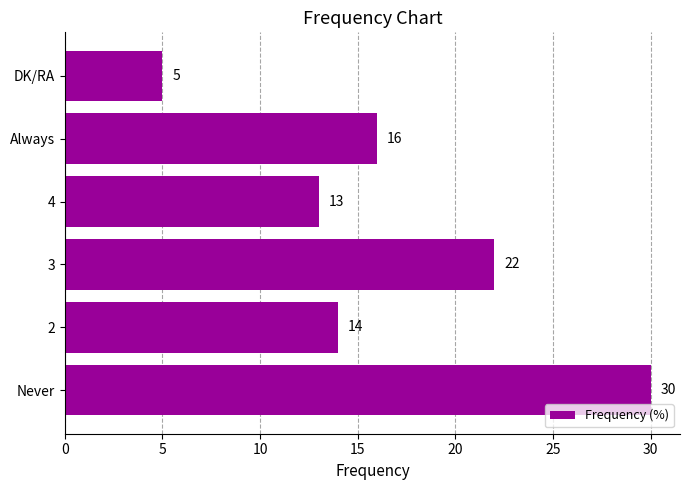

Rank the categories by value from highest to lowest.

Never, 3, Always, 2, 4, DK/RA